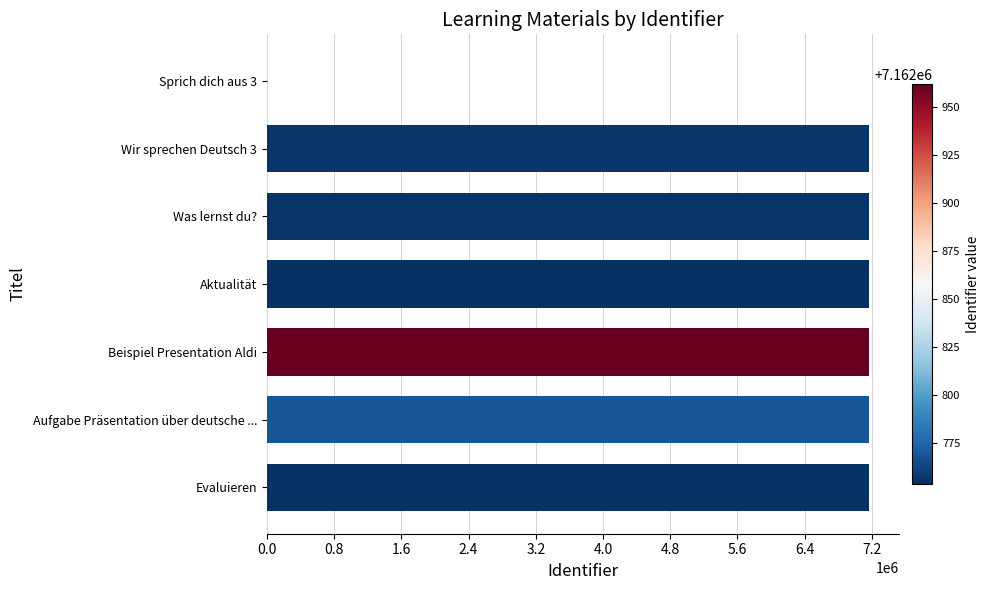

Which has a higher value, Sprich dich aus 3 or Wir sprechen Deutsch 3?

Wir sprechen Deutsch 3